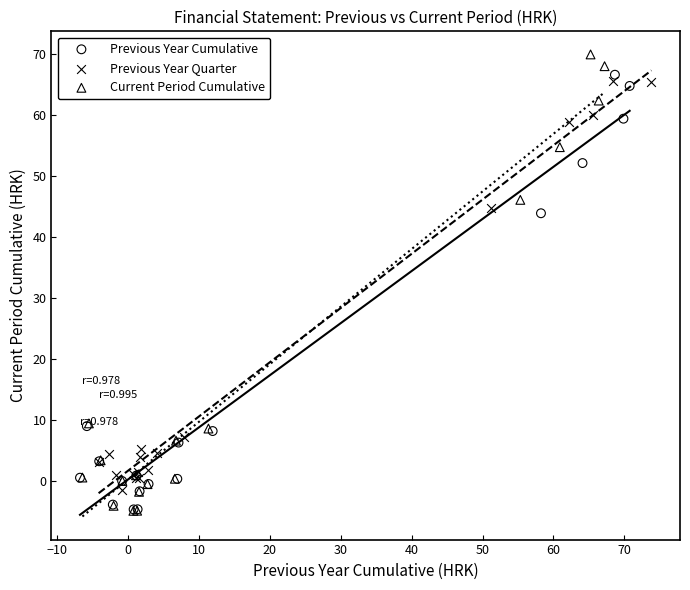

Which series has the largest Y range (max minus min)?

Current Period Cumulative